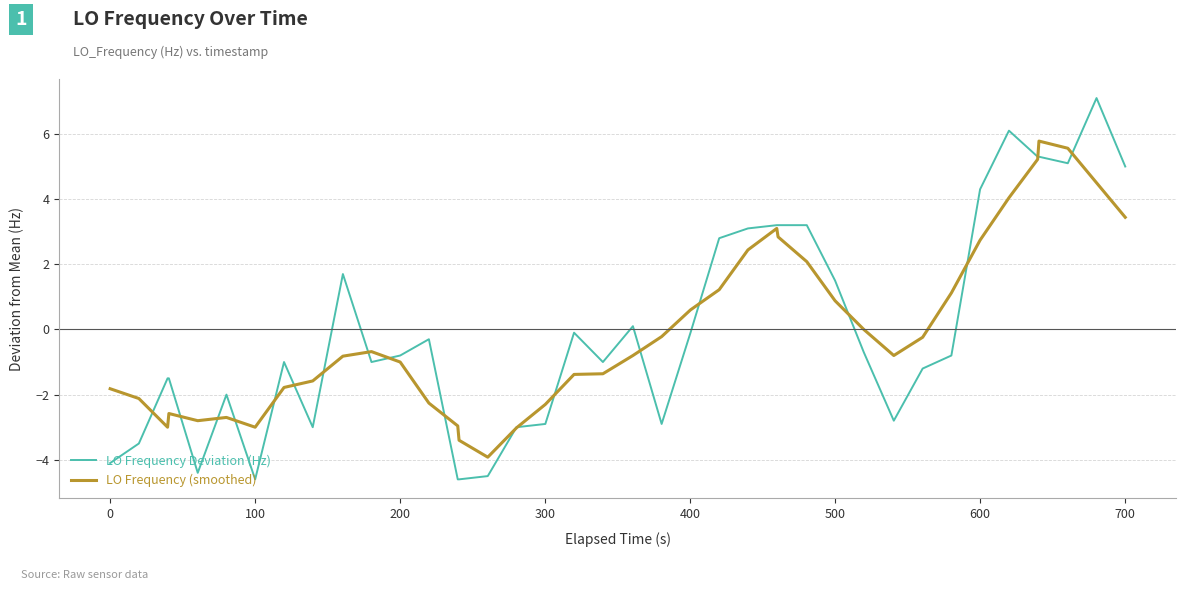

What is the smallest value displayed?

-4.6